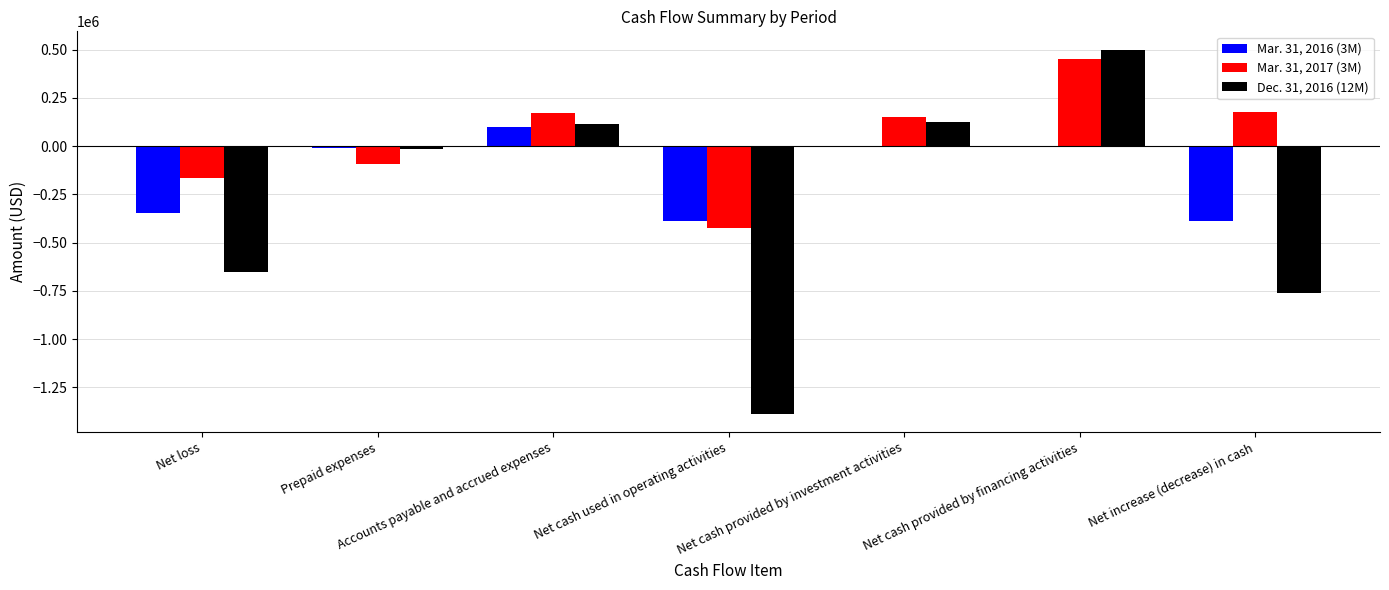

Read the Mar. 31, 2017 (3M) value at Accounts payable and accrued expenses, to the nearest 50.

173800